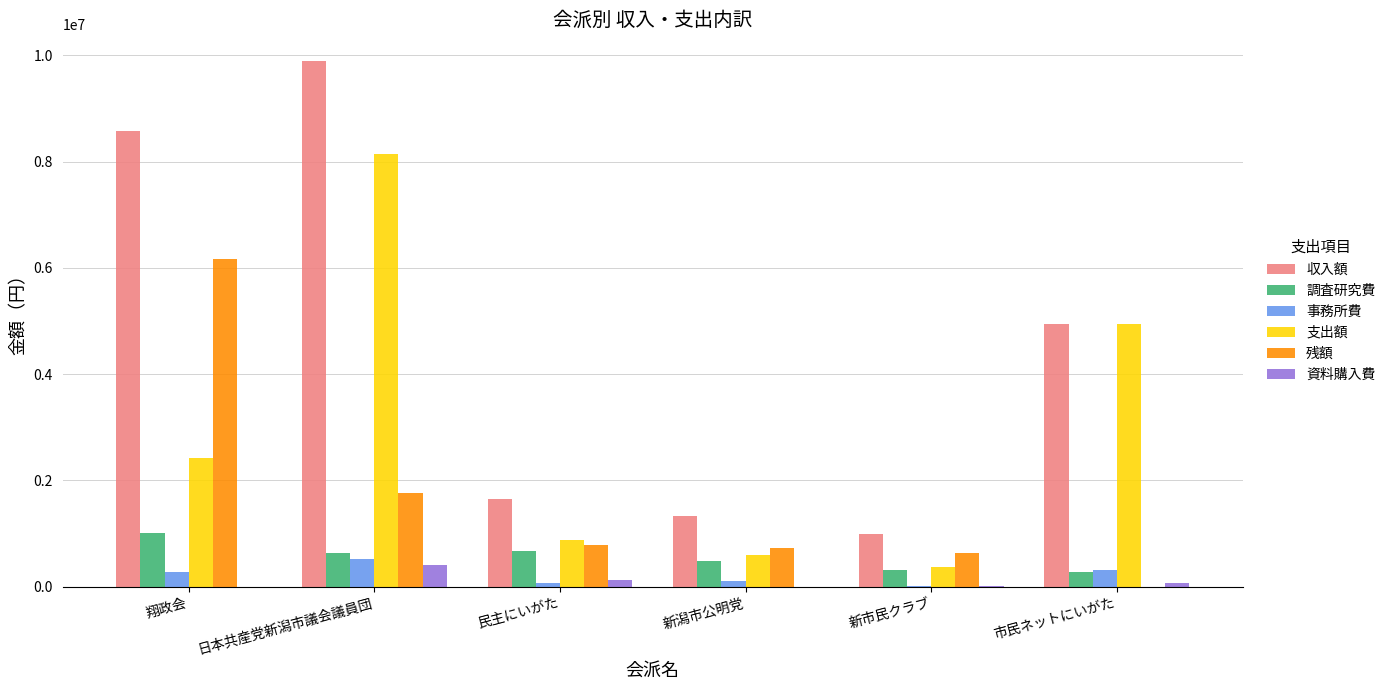

Is the value of 事務所費 at 市民ネットにいがた greater than the value of 残額 at 新潟市公明党?

No